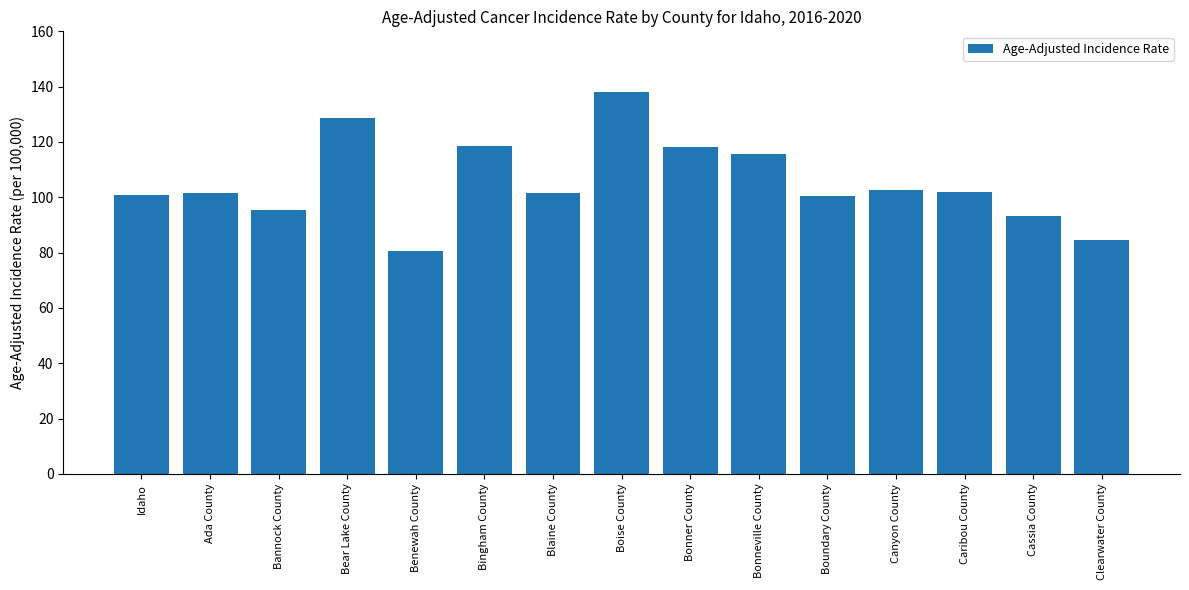

Is it true that the value at Benewah County is 126.5?

False